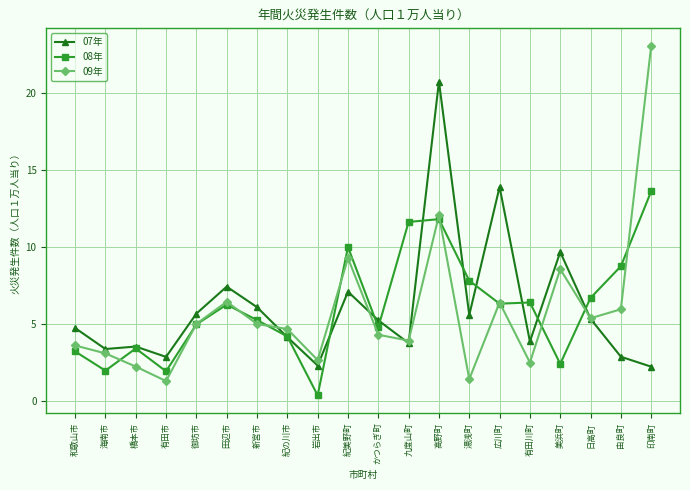

The value of 08年 at 和歌山市 is 3.2. True or false?

True